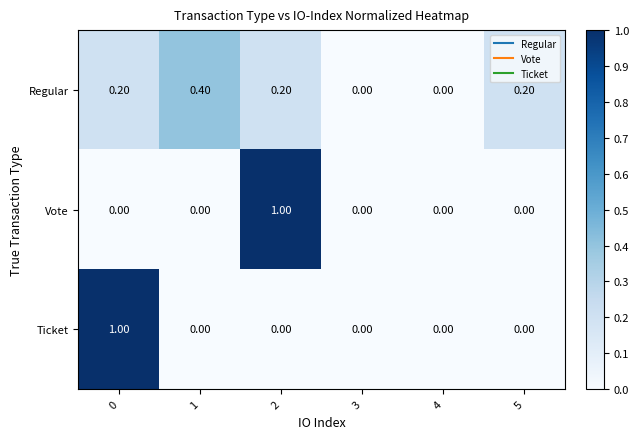

Between 0 and 1, which series saw the biggest shift?

Ticket